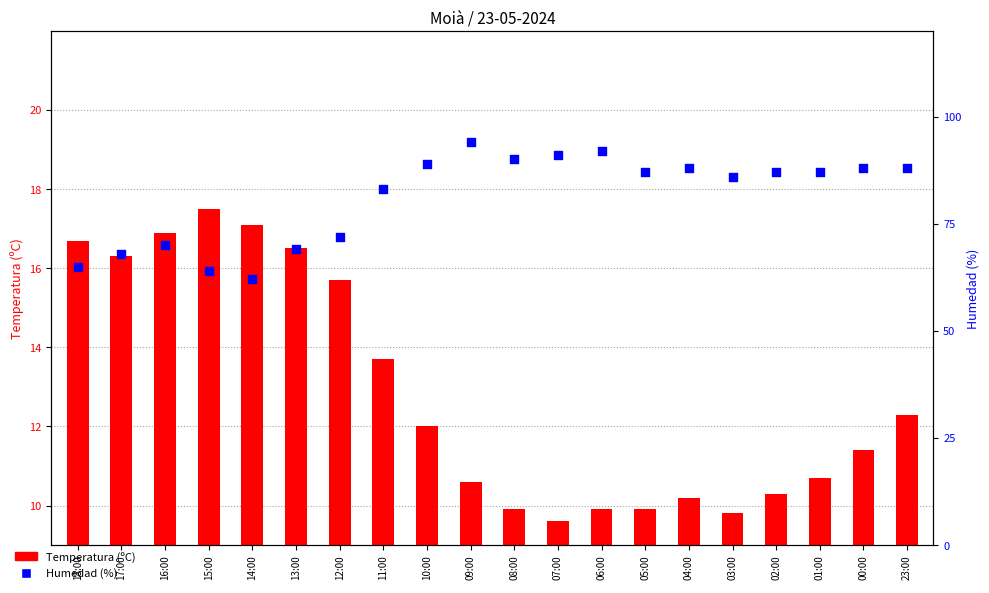

Is the value of Humedad (%) at 10:00 greater than the value of Temperatura (ºC) at 08:00?

Yes